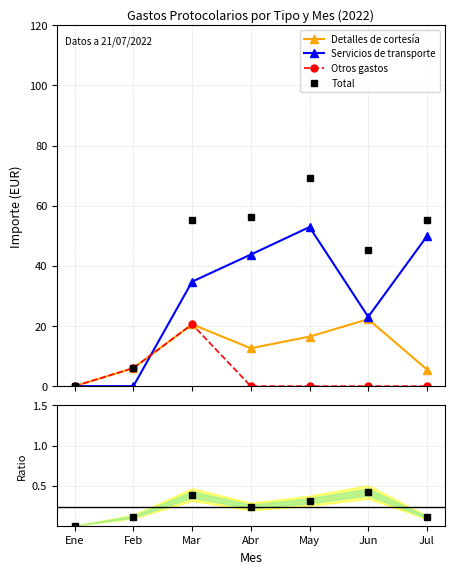

Which series has the largest range (max minus min)?

Total